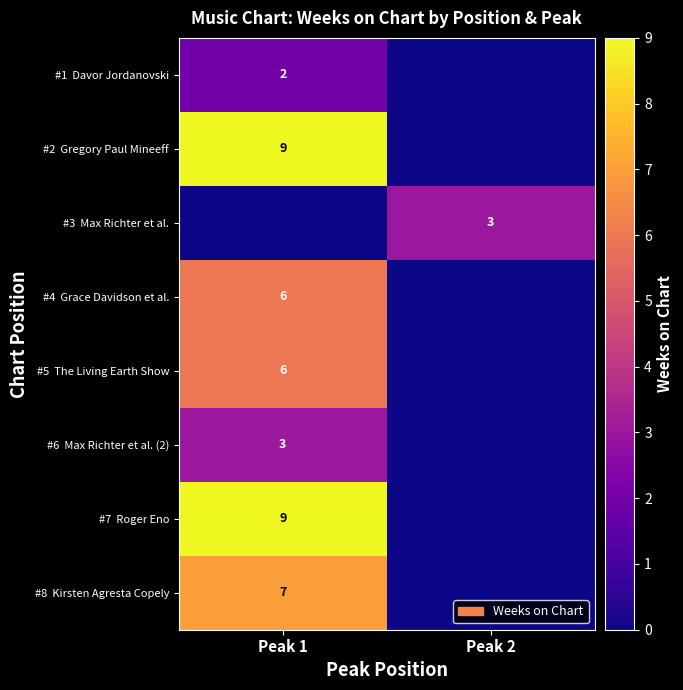

Is it true that #8 Kirsten Agresta Copely equals 7 at Peak 1?

True